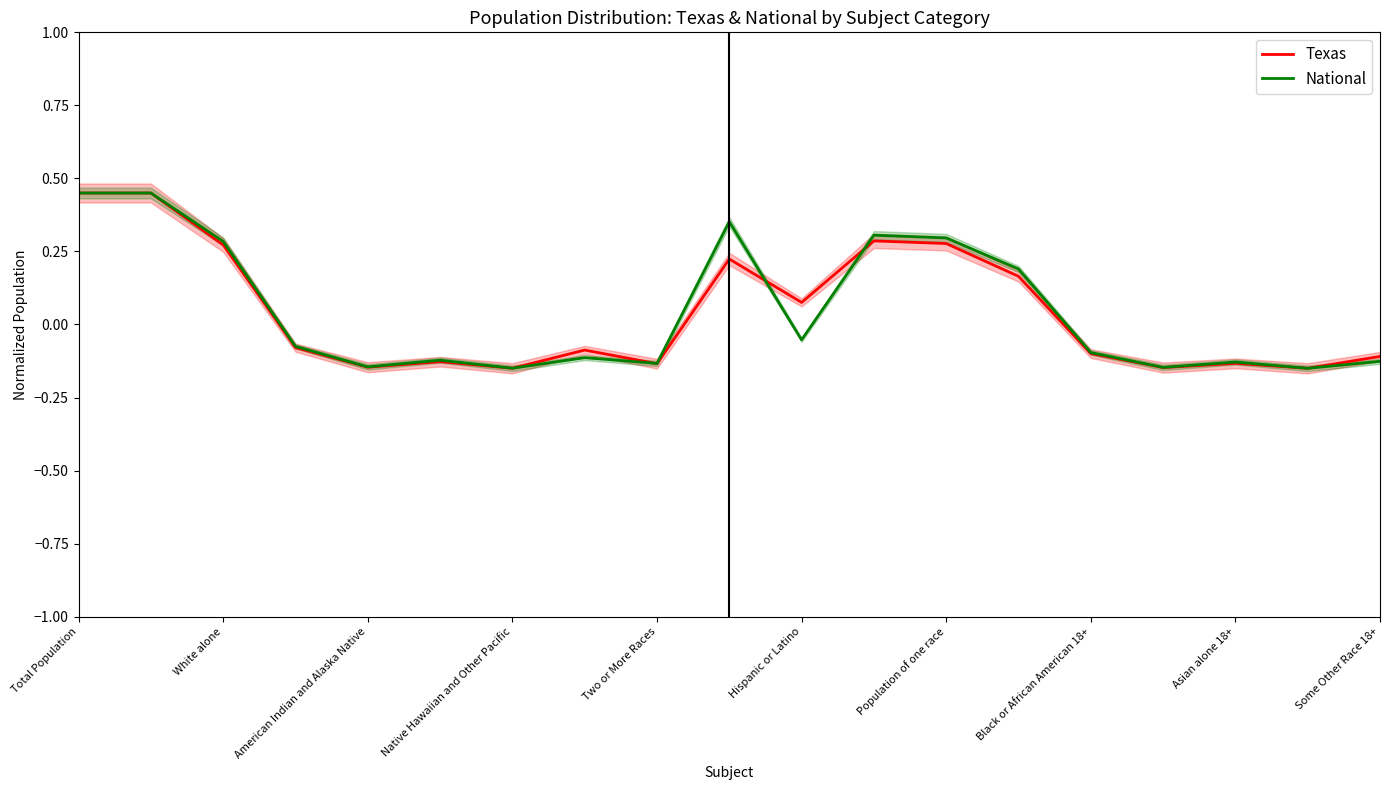

Is the value of National at White alone greater than the value of Texas at Asian alone 18+?

Yes